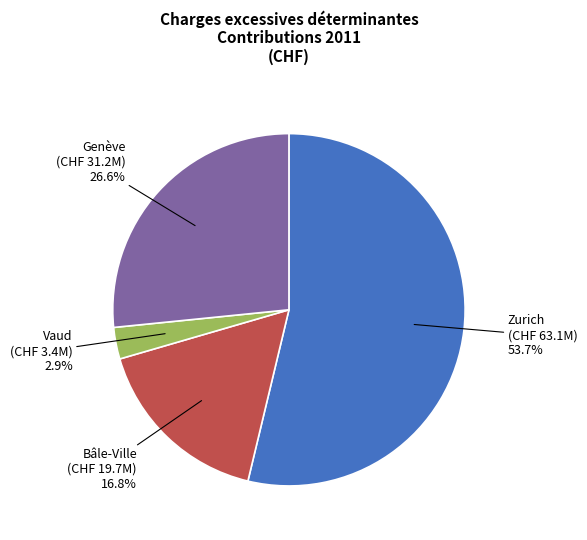

Does any single category account for the majority?

Yes